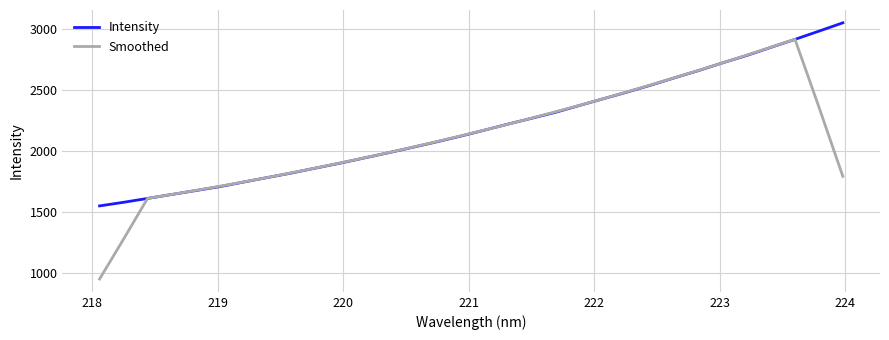

Which series ends up on top after the final intersection of Intensity and Smoothed?

Intensity